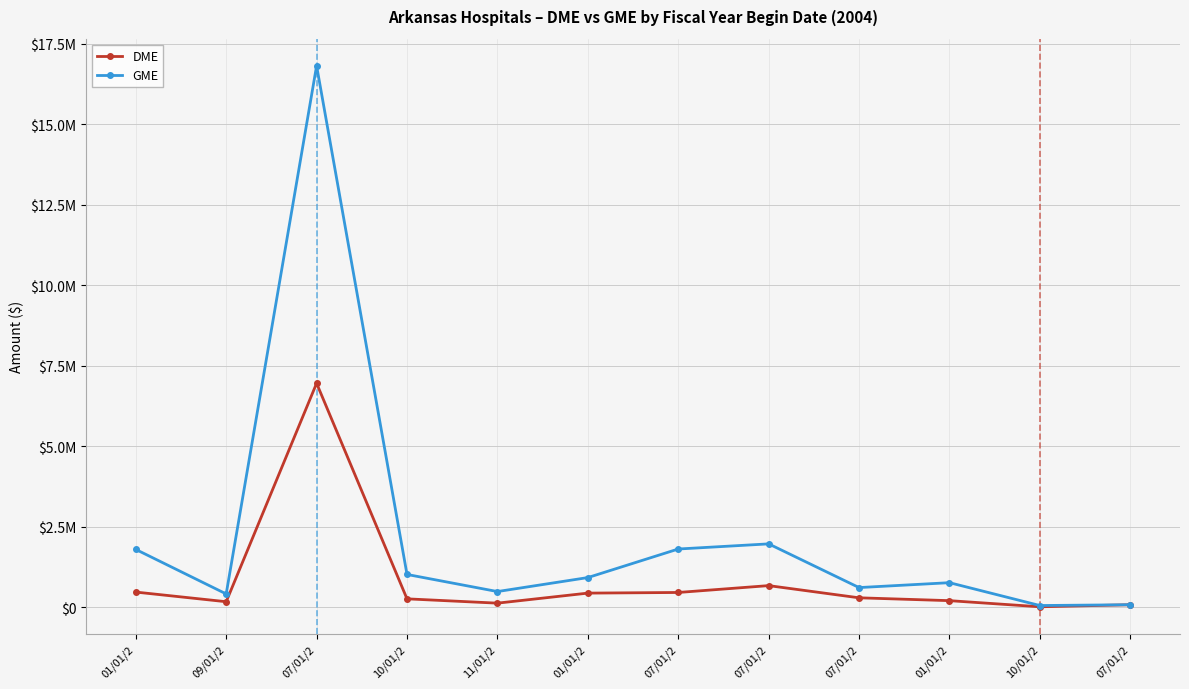

At 10/01/2, list the series in order from smallest to largest.

DME, GME